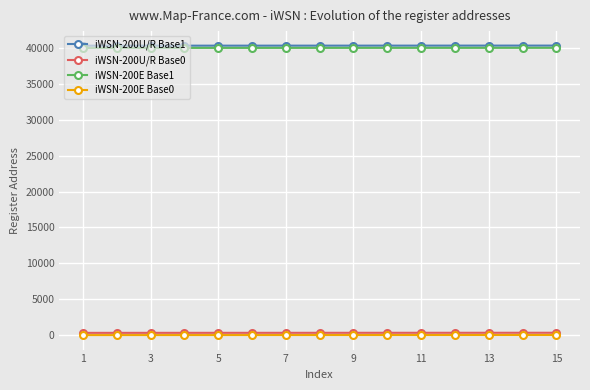

What is the value of the iWSN-200E Base0 point at the 7th from the left?

13